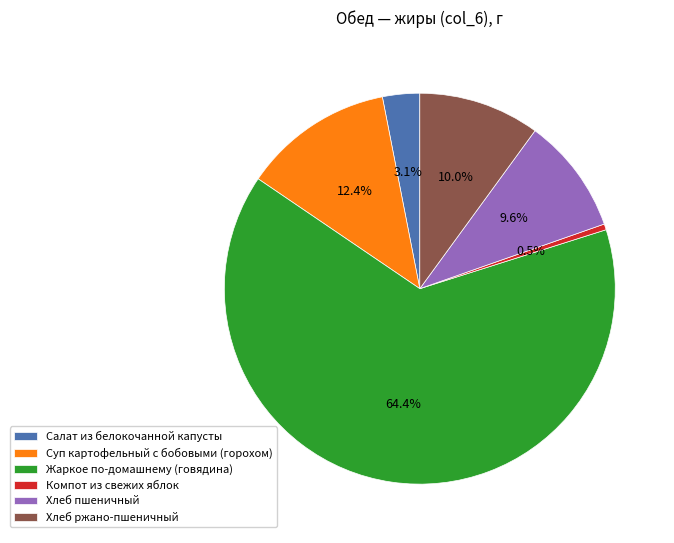

What is the majority slice?

Жаркое по-домашнему (говядина)